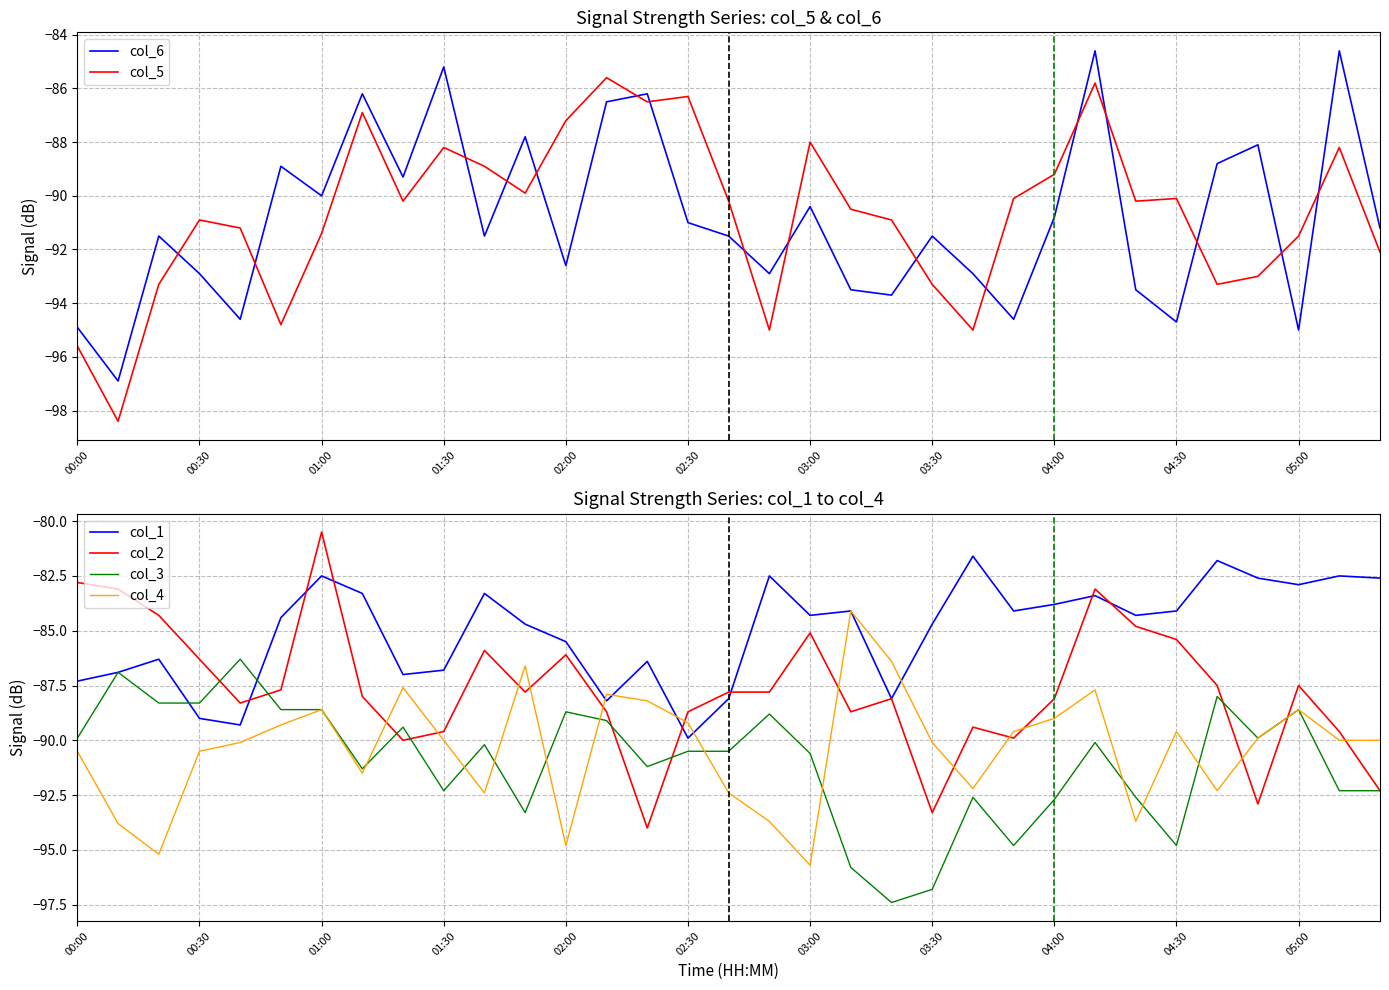

At 04:40, list the series in order from smallest to largest.

col_5, col_4, col_6, col_3, col_2, col_1